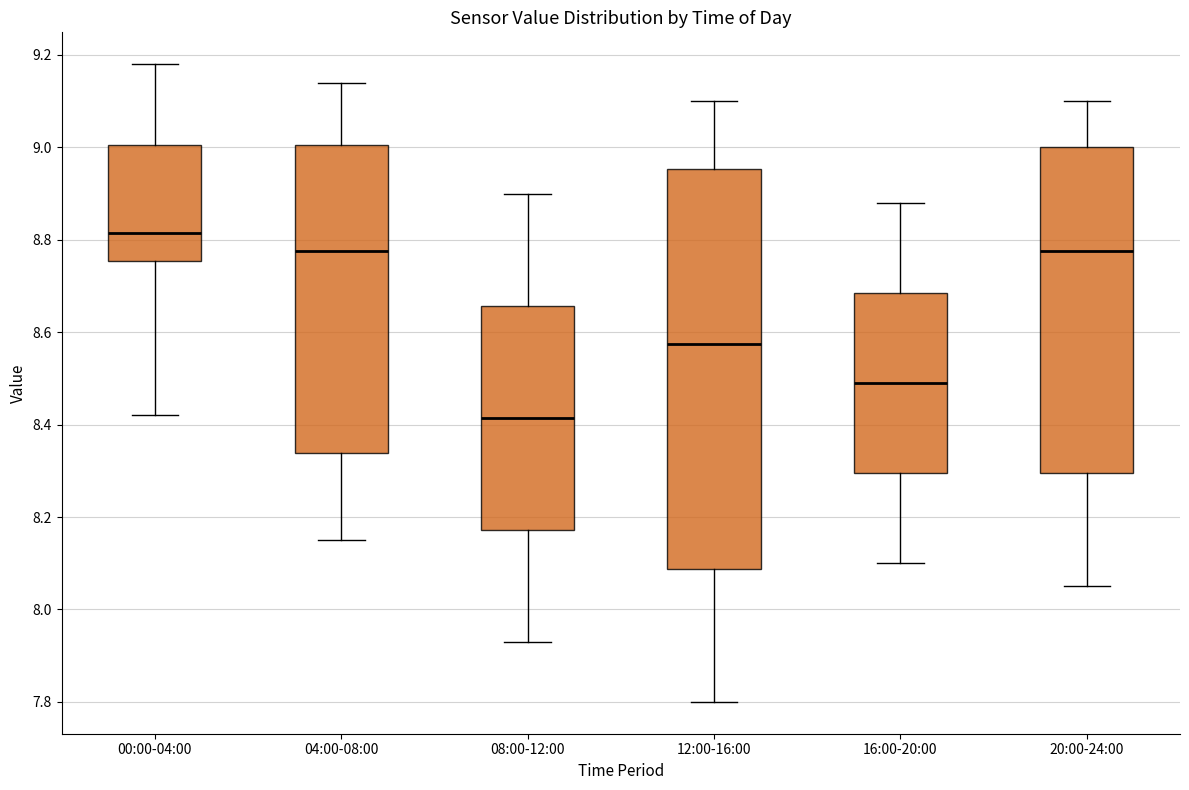

Which box is the tallest, from its lower edge to its upper edge?

12:00-16:00